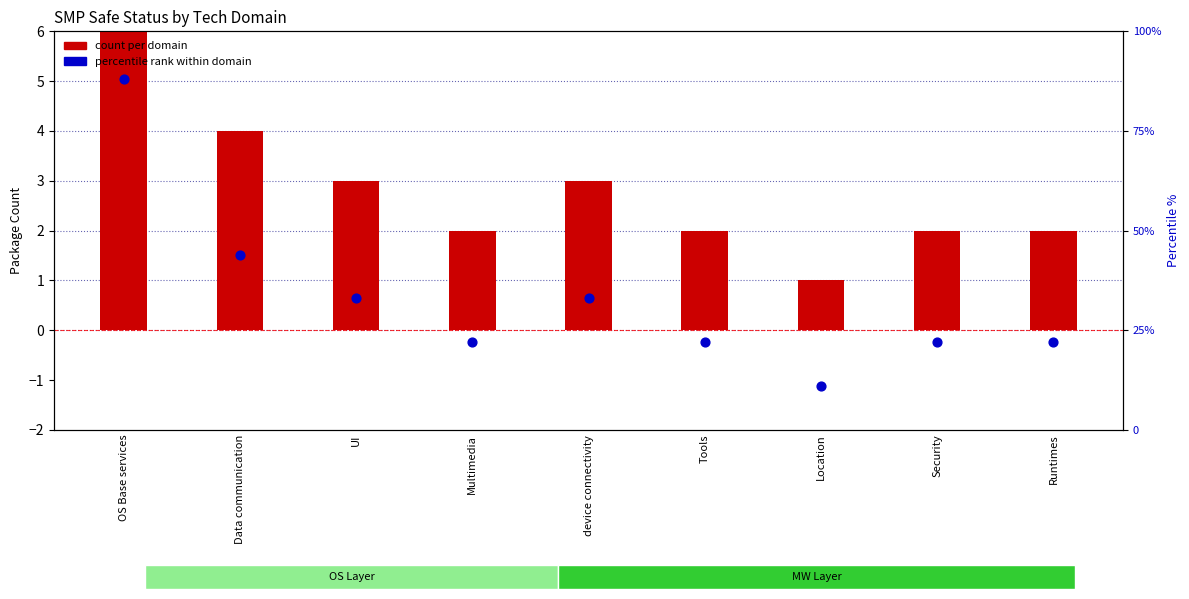

Which series contains the highest Y value?

percentile rank within domain